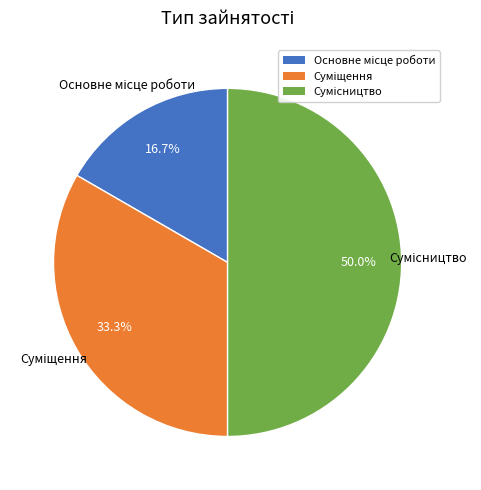

What is the smallest slice in the pie chart?

Основне місце роботи